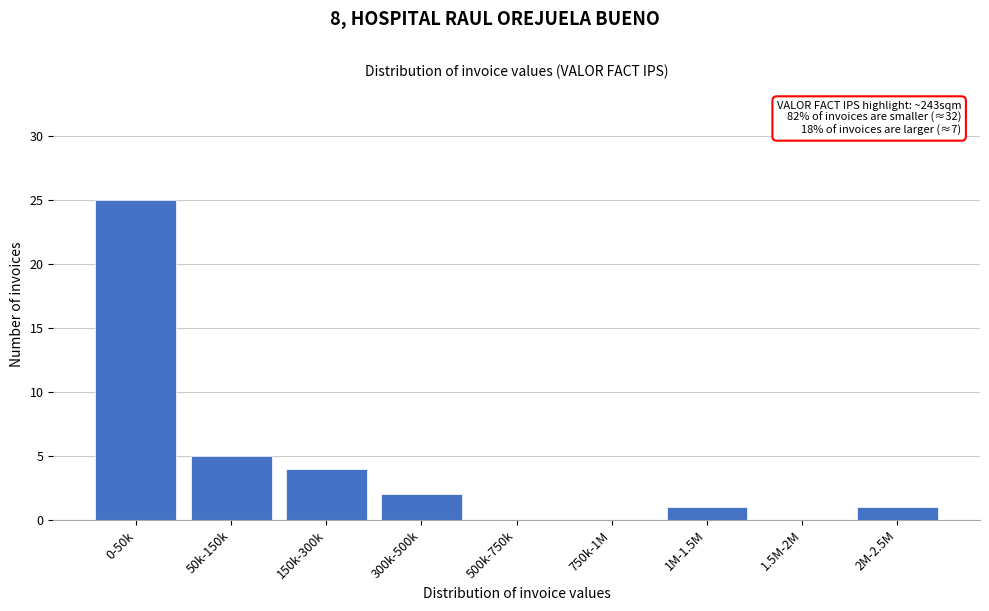

Reading right to left, extract all data points from this chart.

2M-2.5M=1	1.5M-2M=0	1M-1.5M=1	750k-1M=0	500k-750k=0	300k-500k=2	150k-300k=4	50k-150k=5	0-50k=25